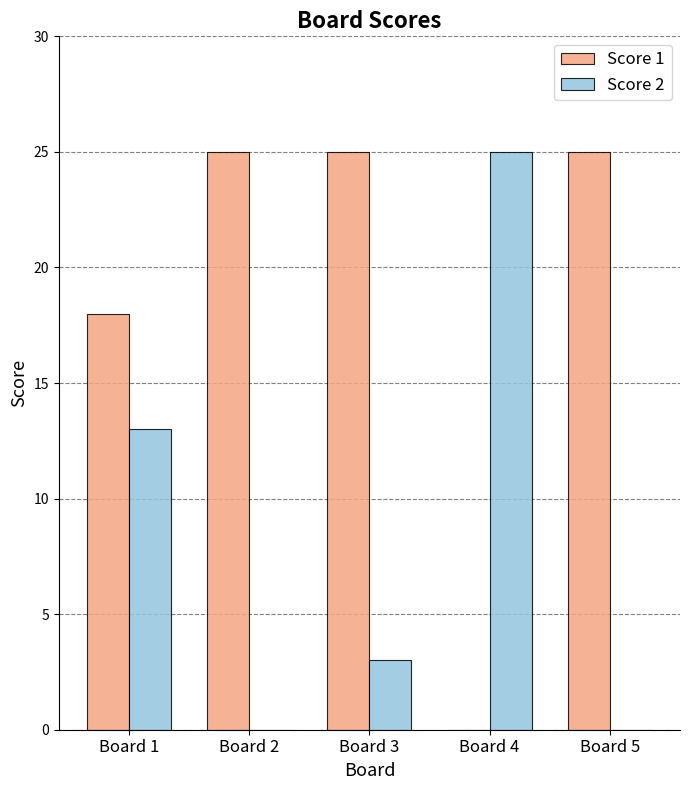

What is the total value across all series at Board 2?

25